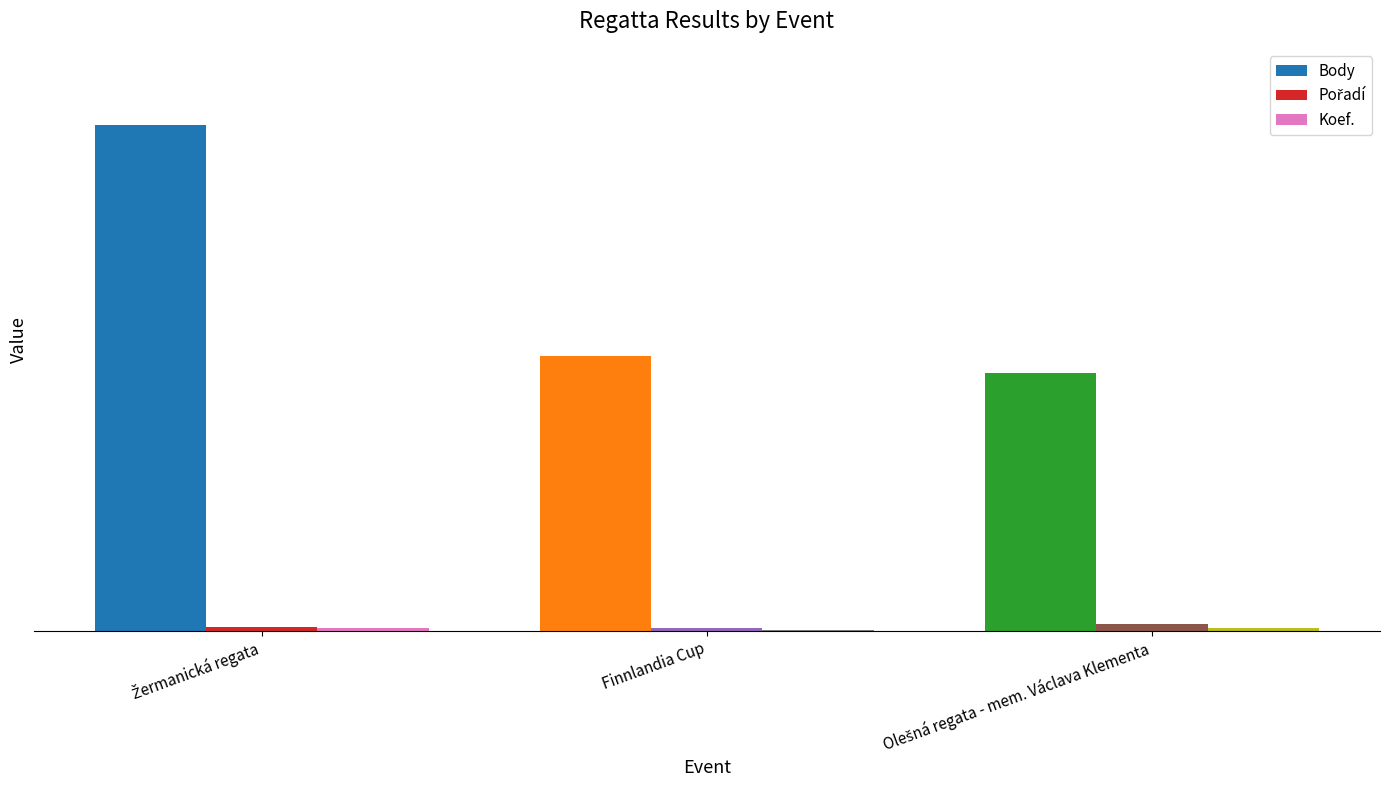

What is the maximum value shown in the chart?

594